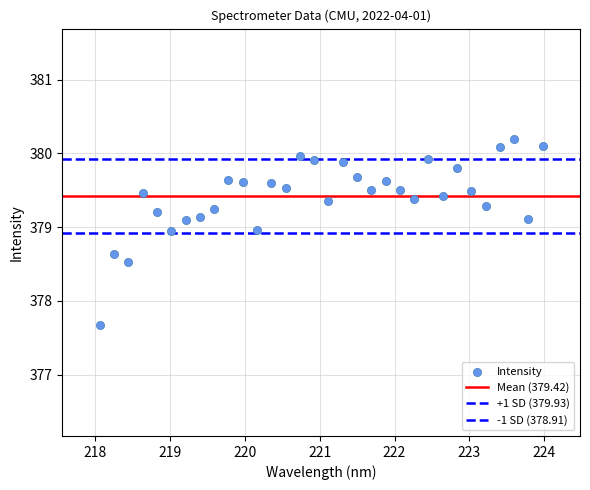

How many points are shown in the scatter plot?

32